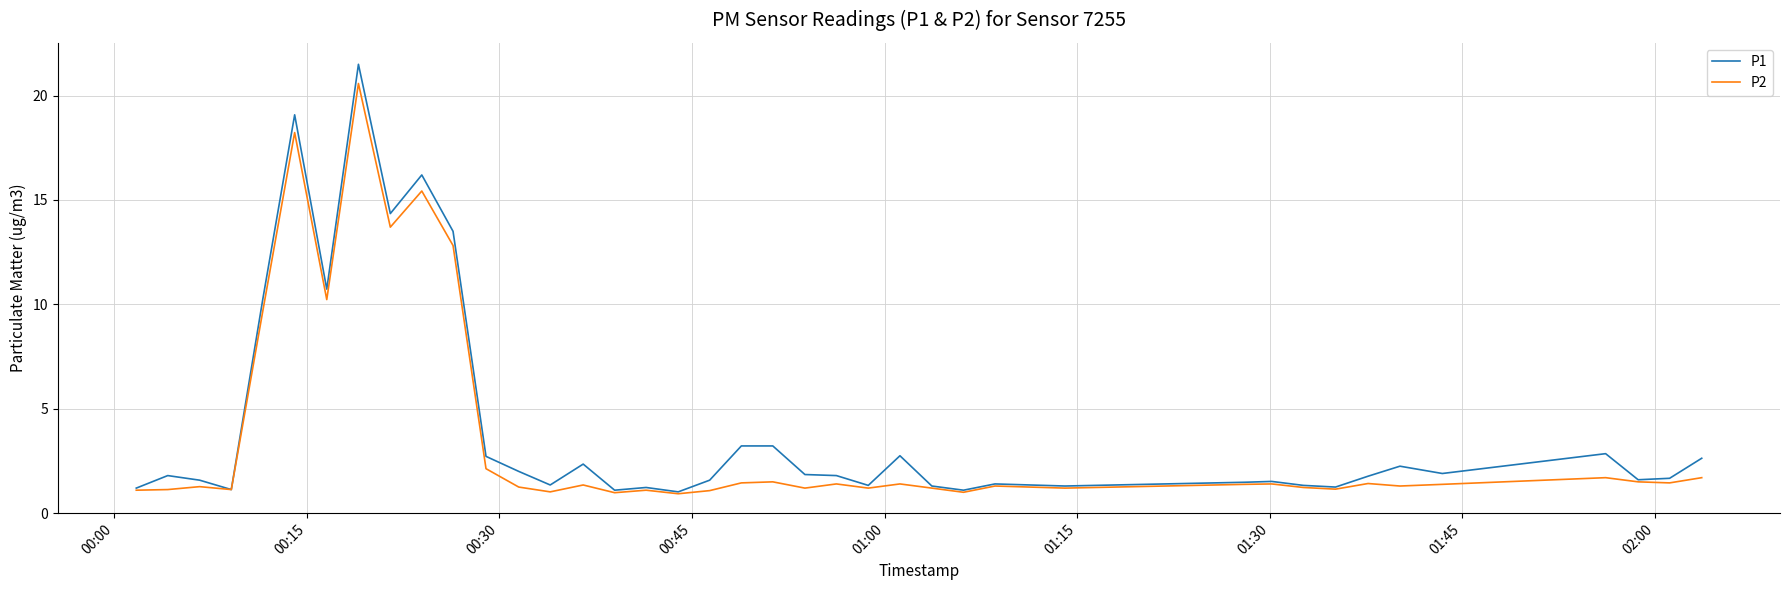

What is the highest value of the P2 series?

20.6